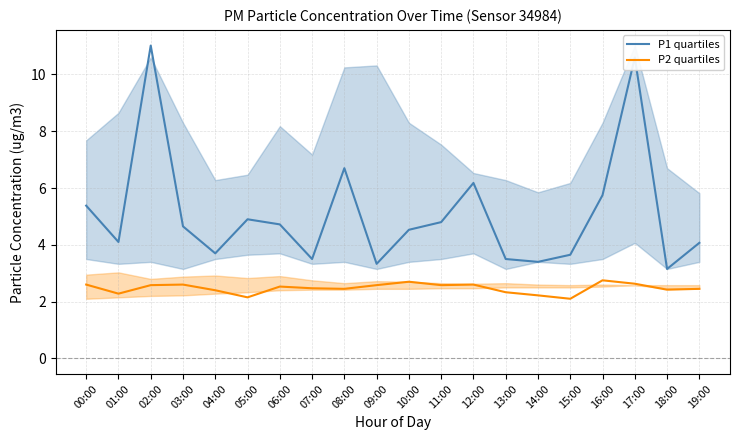

True or false: P2 quartiles has more than 0 interior local peaks.

True